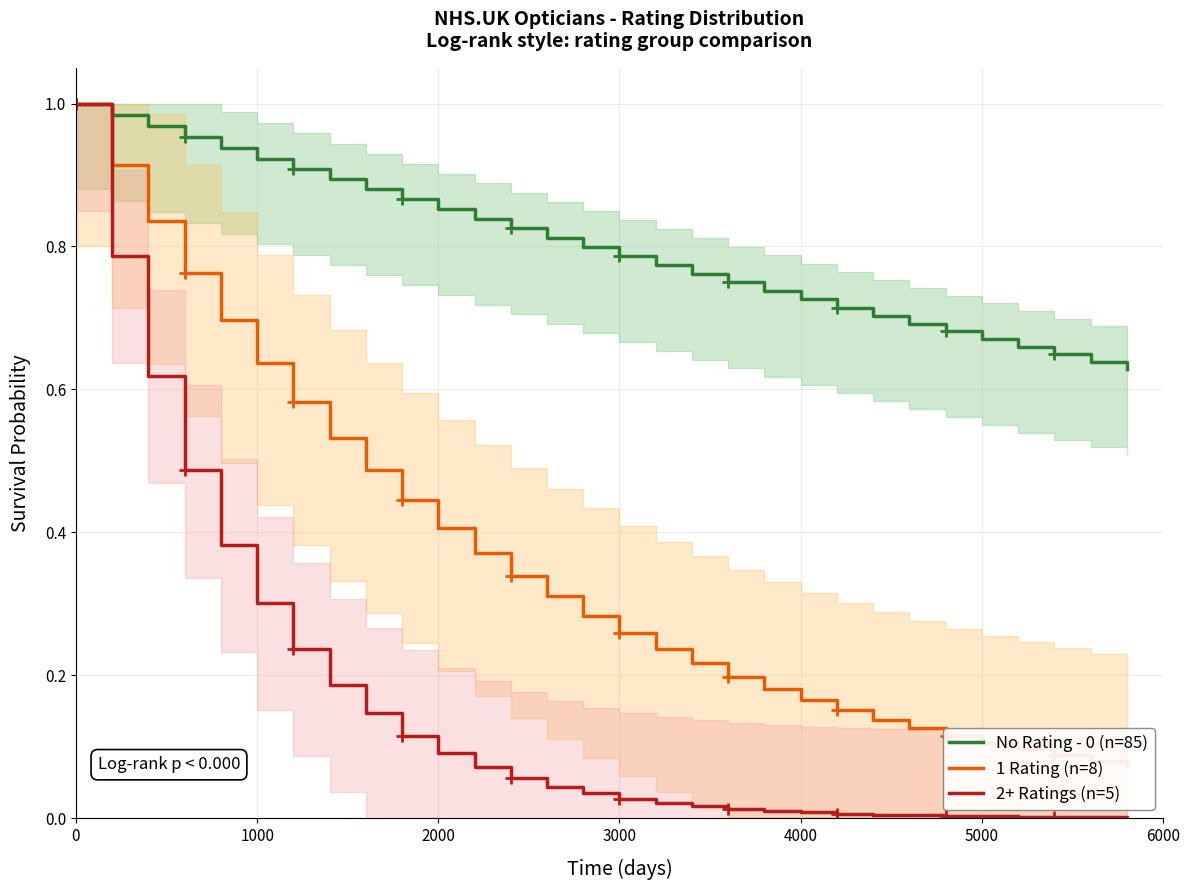

Rank the series by their maximum value, from highest to lowest.

No Rating - 0 (n=85), 1 Rating (n=8), 2+ Ratings (n=5)